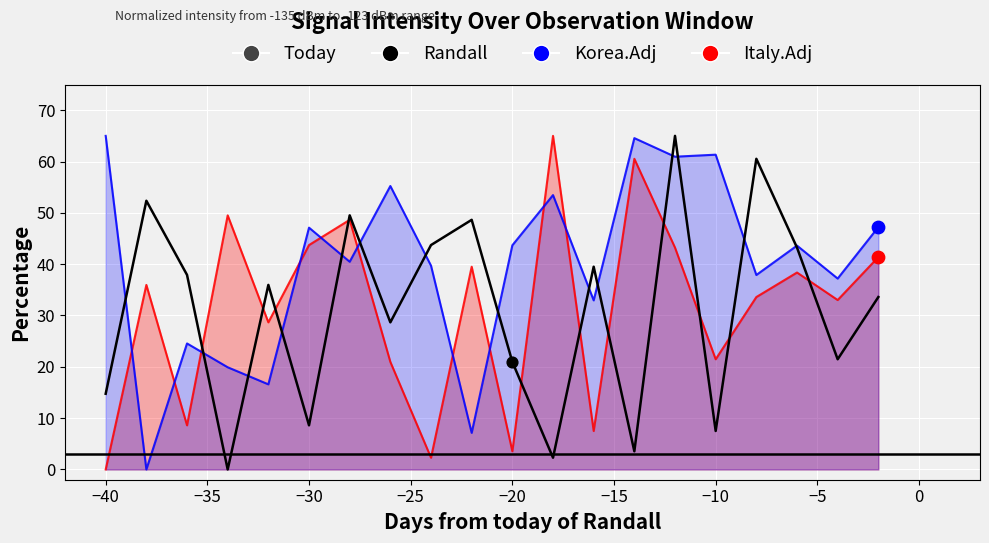

Which series has the largest Y range (max minus min)?

Italy.Adj